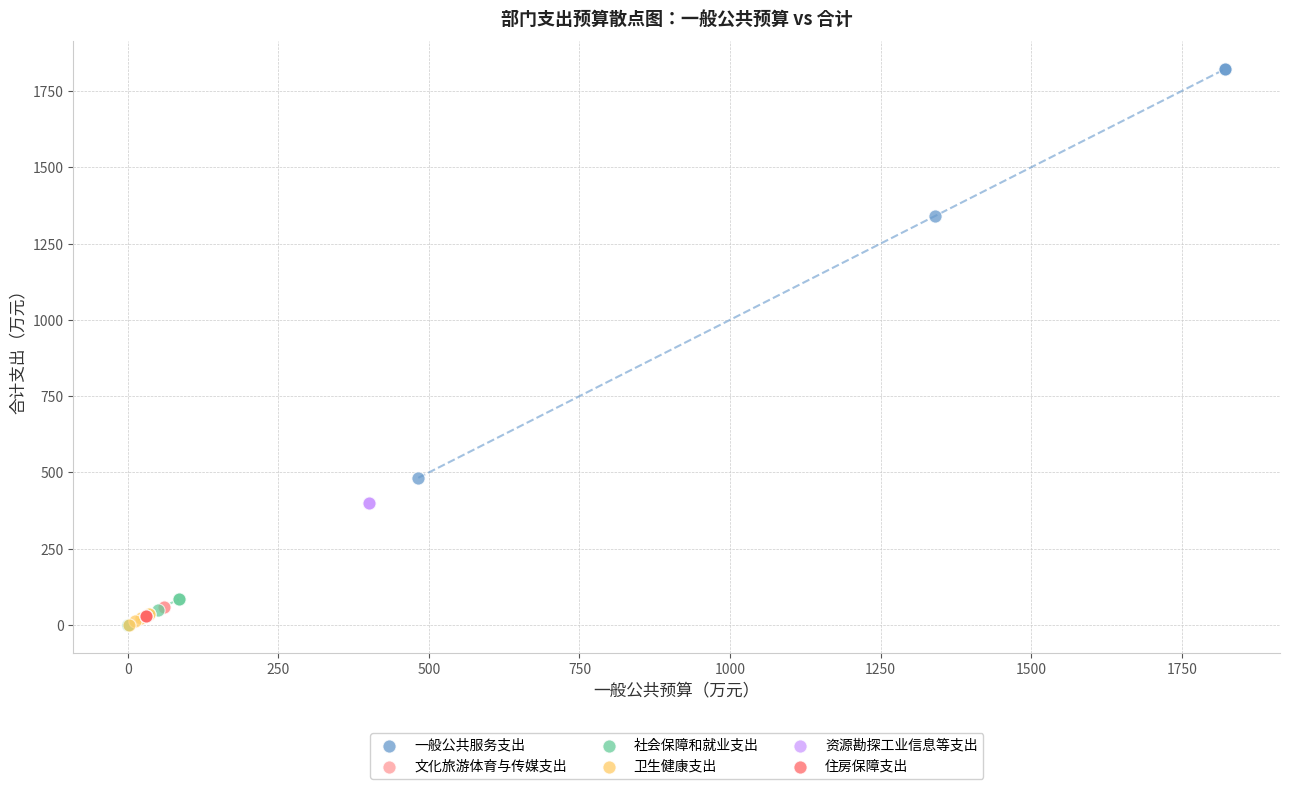

What are all the series names shown in the legend?

一般公共服务支出, 文化旅游体育与传媒支出, 社会保障和就业支出, 卫生健康支出, 资源勘探工业信息等支出, 住房保障支出